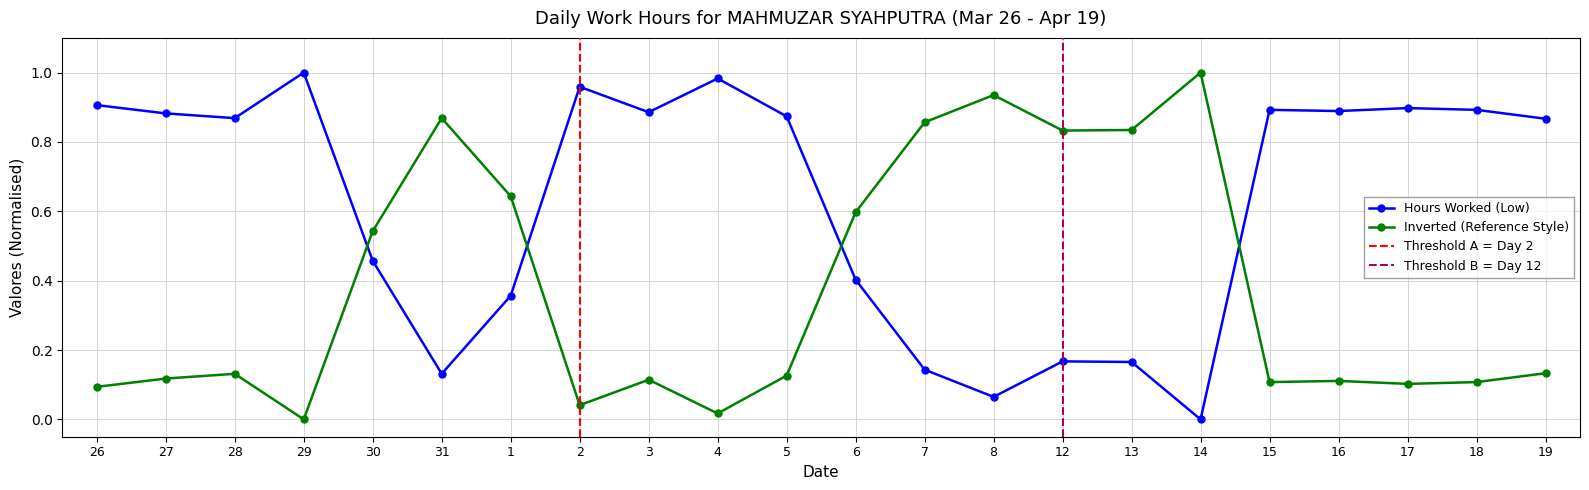

The chart shows a value of 0.9 at 5. True or false?

True